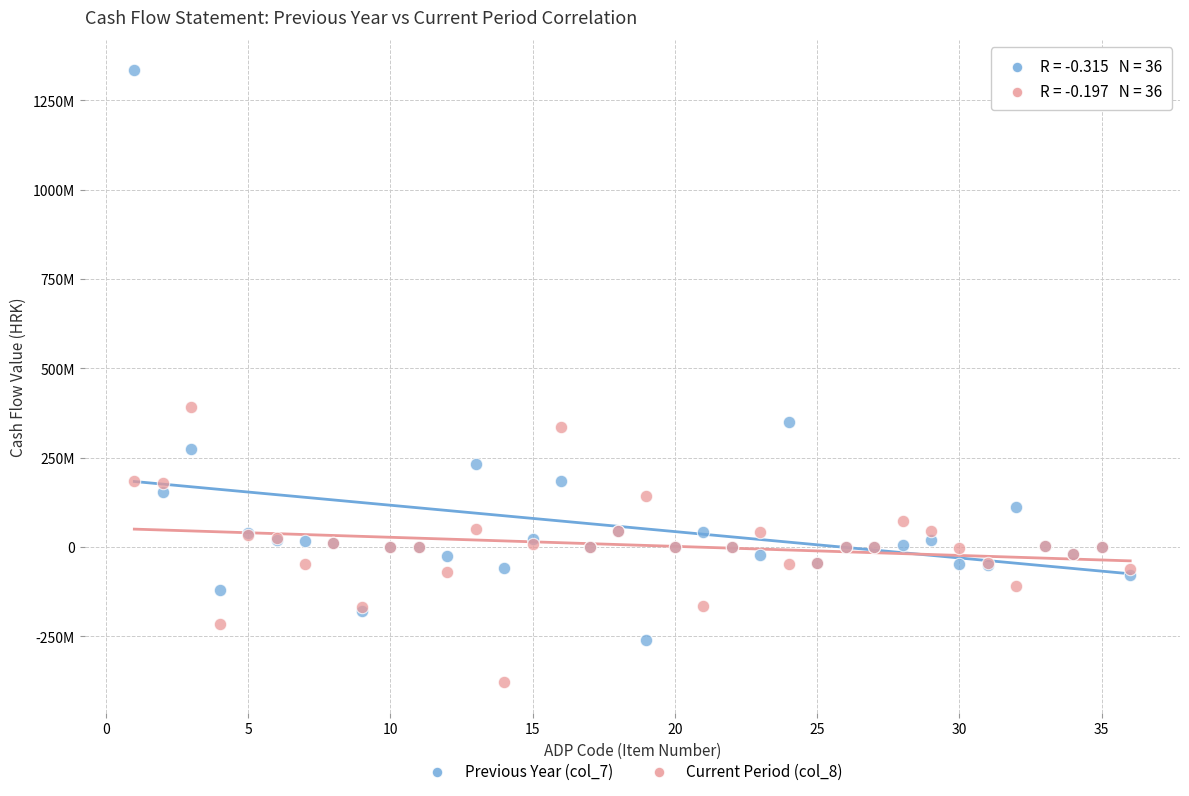

What are all the series names shown in the legend?

Previous Year (col_7), Current Period (col_8)